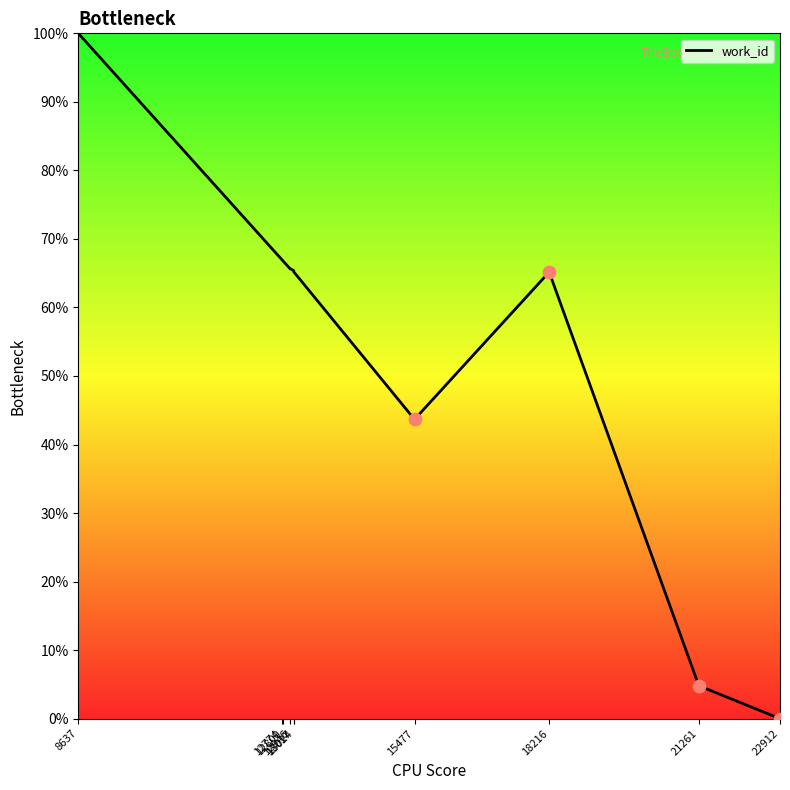

Approximately how many times larger is the value at 12946 compared to 21261?

13.7